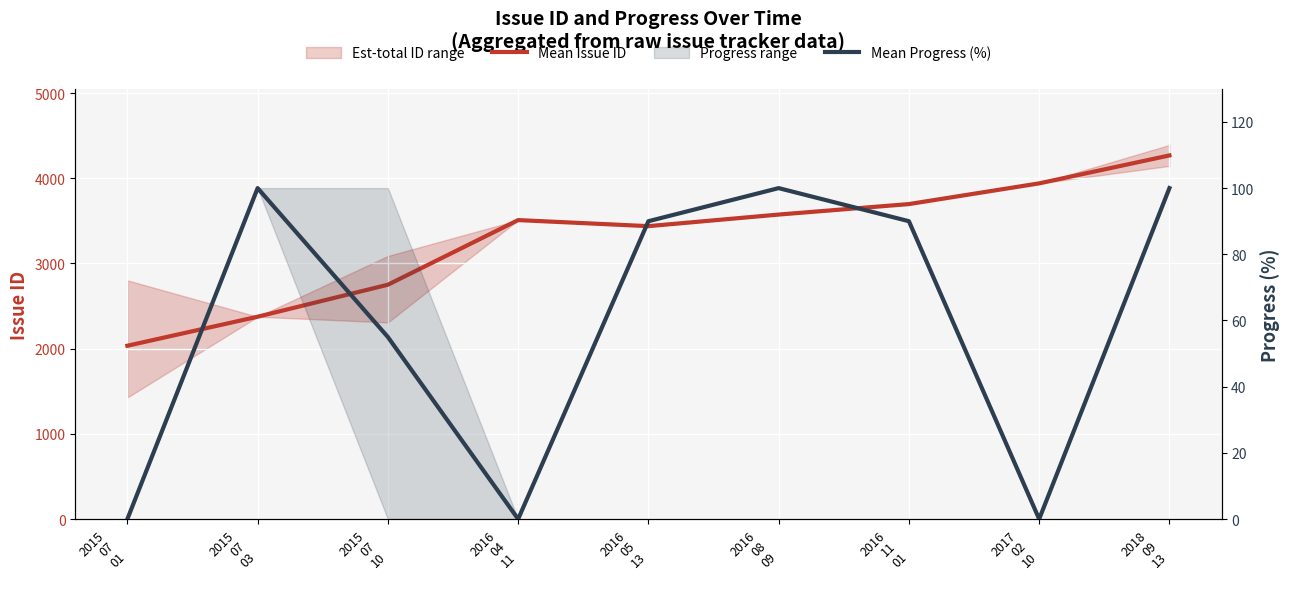

Which label corresponds to the smallest value in the chart?

2015
07
01